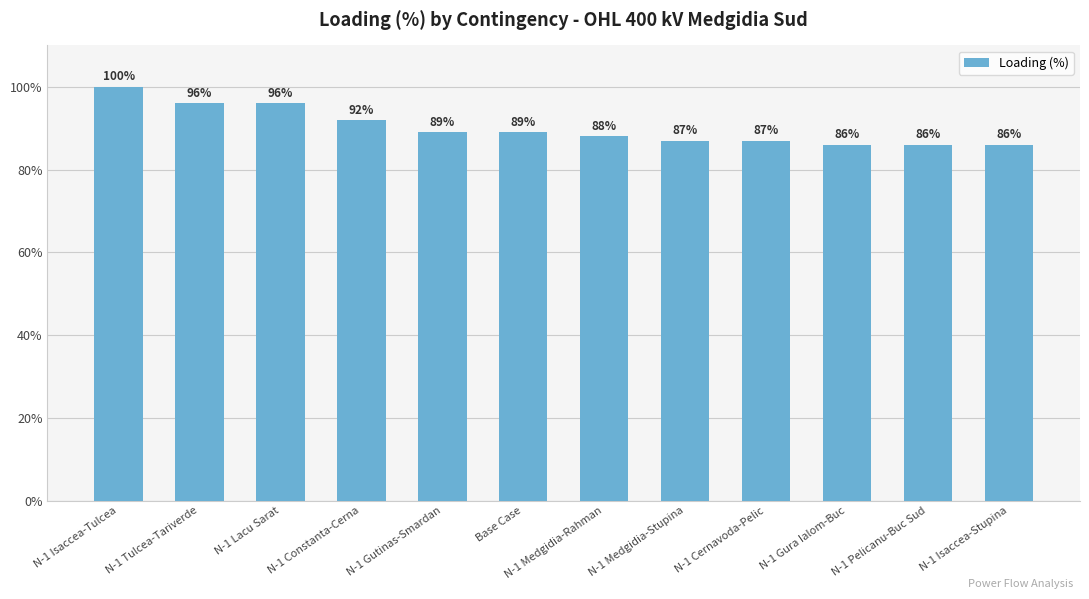

What is the minimum value shown in the chart?

86